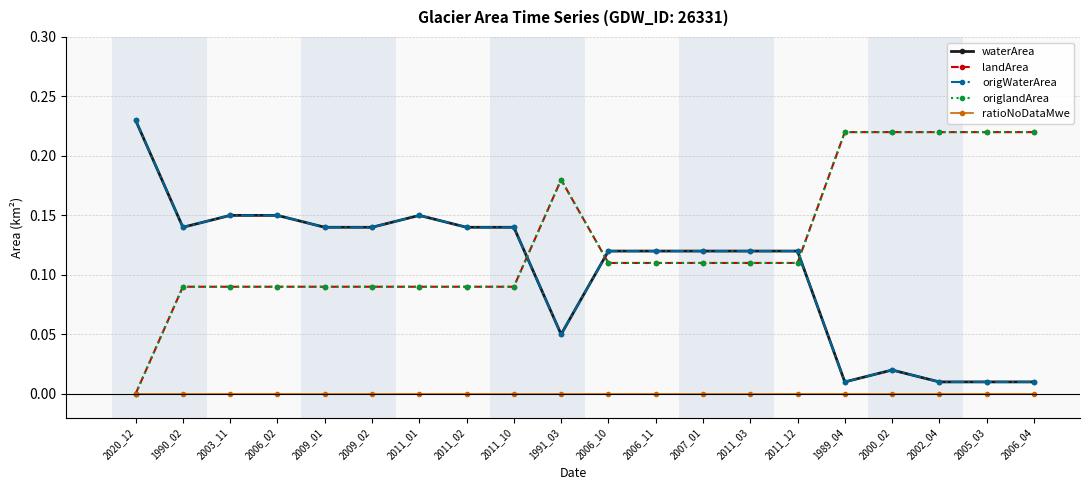

True or false: landArea has more than 2 points higher than both neighbors.

False